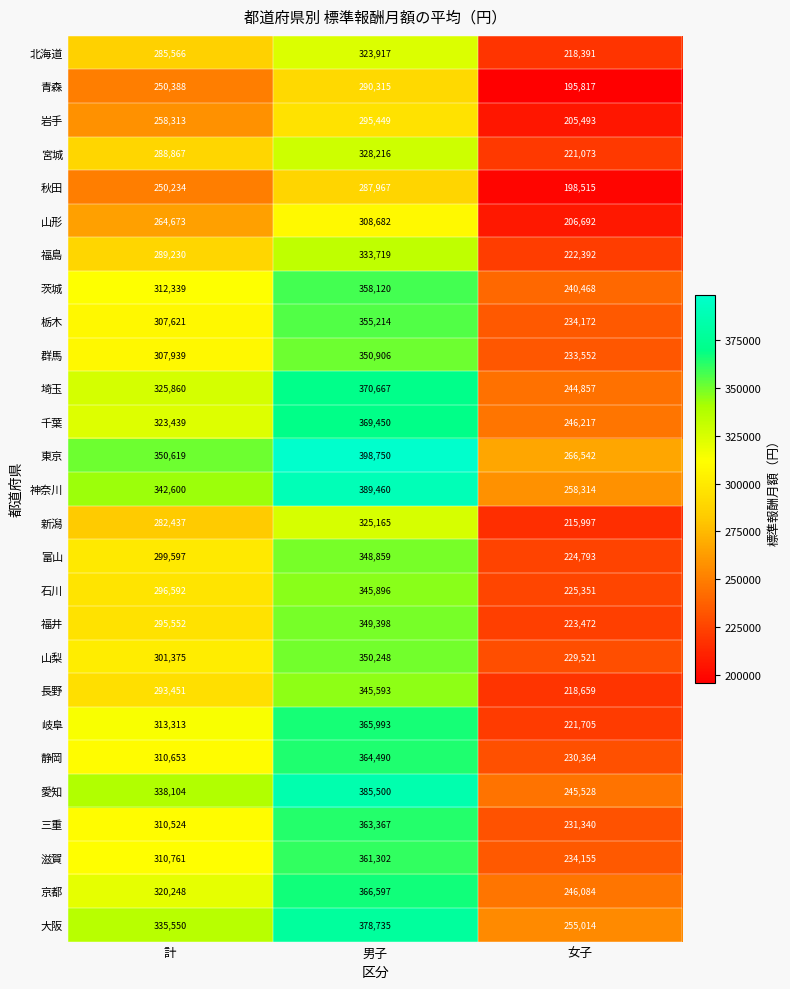

What is the average value of the 滋賀 series?

302073